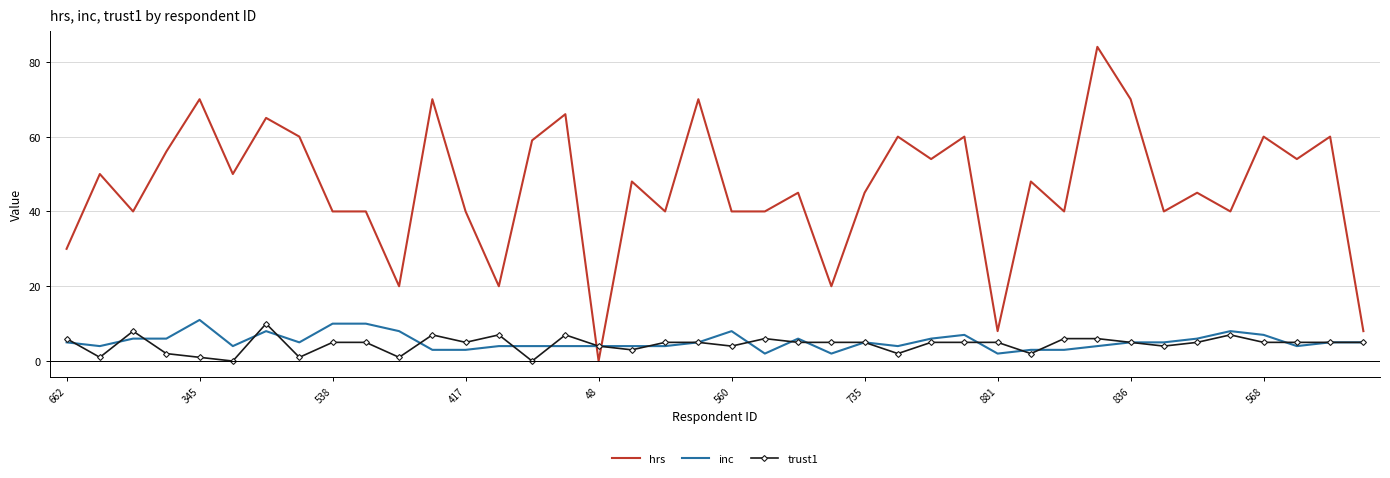

True or false: inc and trust1 intersect in this chart.

True